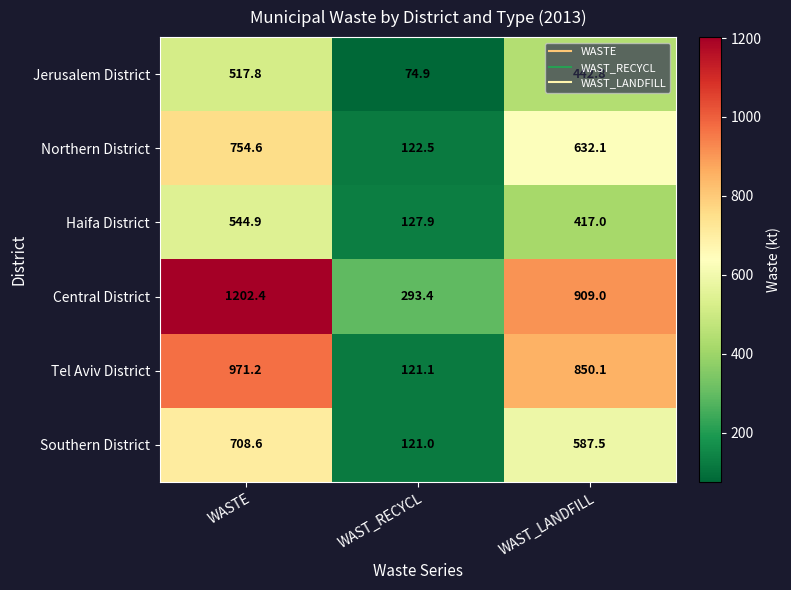

Rank the series by their maximum value, from lowest to highest.

Jerusalem District, Haifa District, Southern District, Northern District, Tel Aviv District, Central District